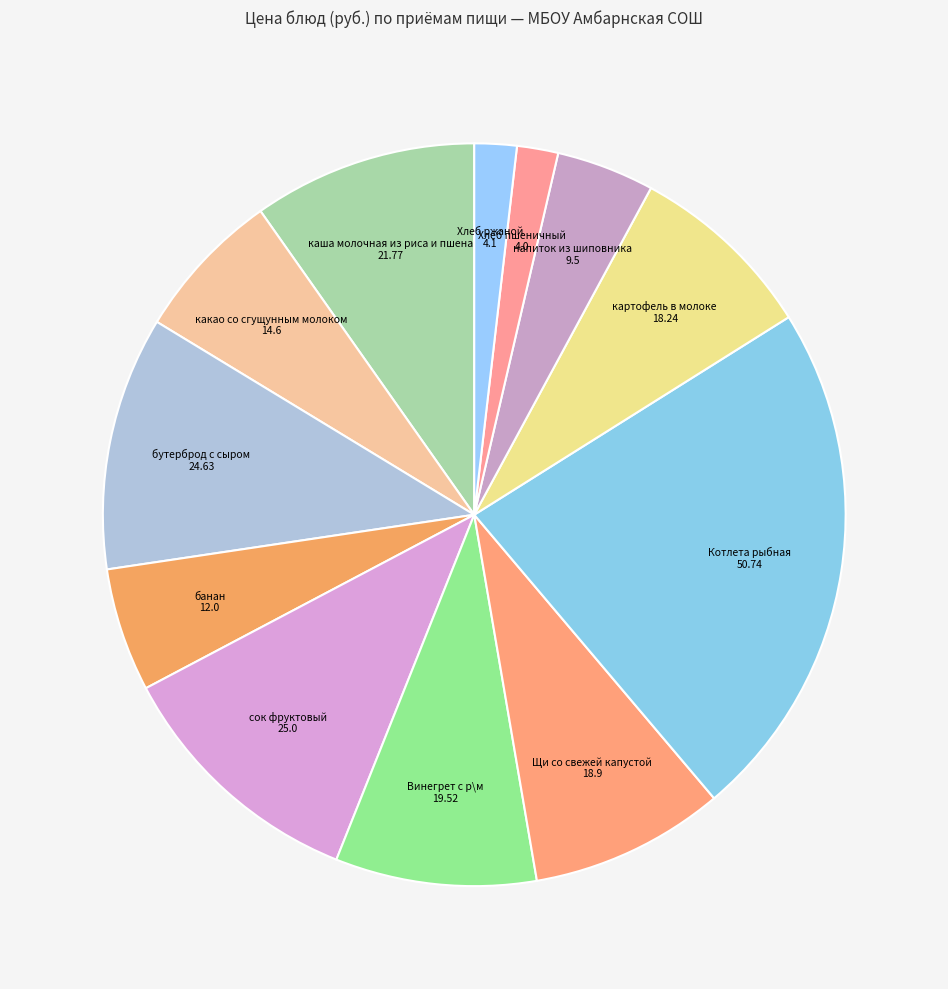

Count the number of slices in the pie.

12